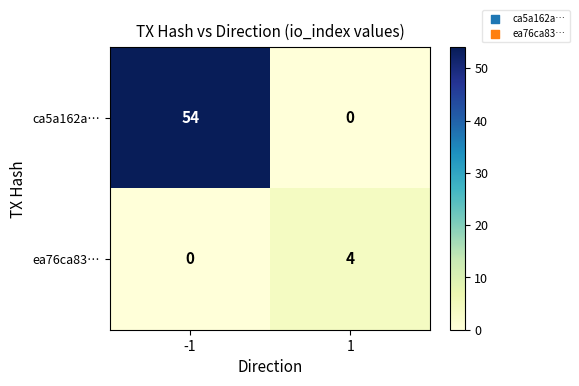

What is the average value of the ca5a162a… series?

27